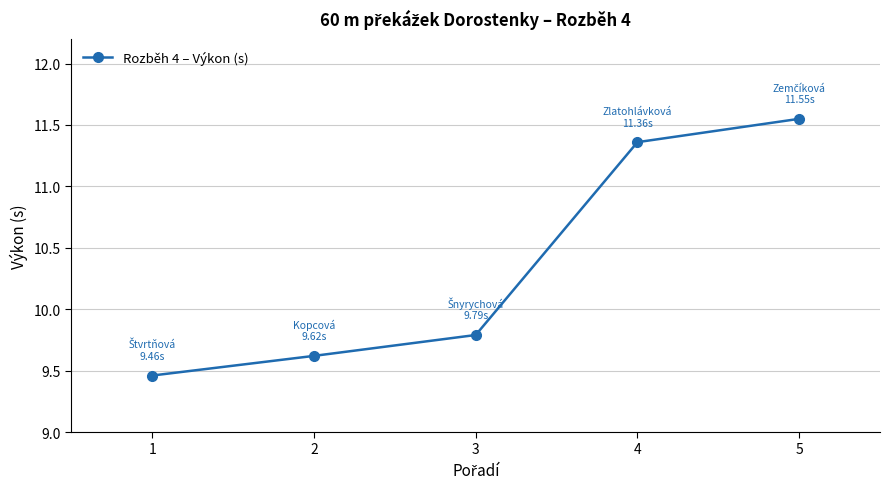

List the labels in order of value, largest first.

5, 4, 3, 2, 1